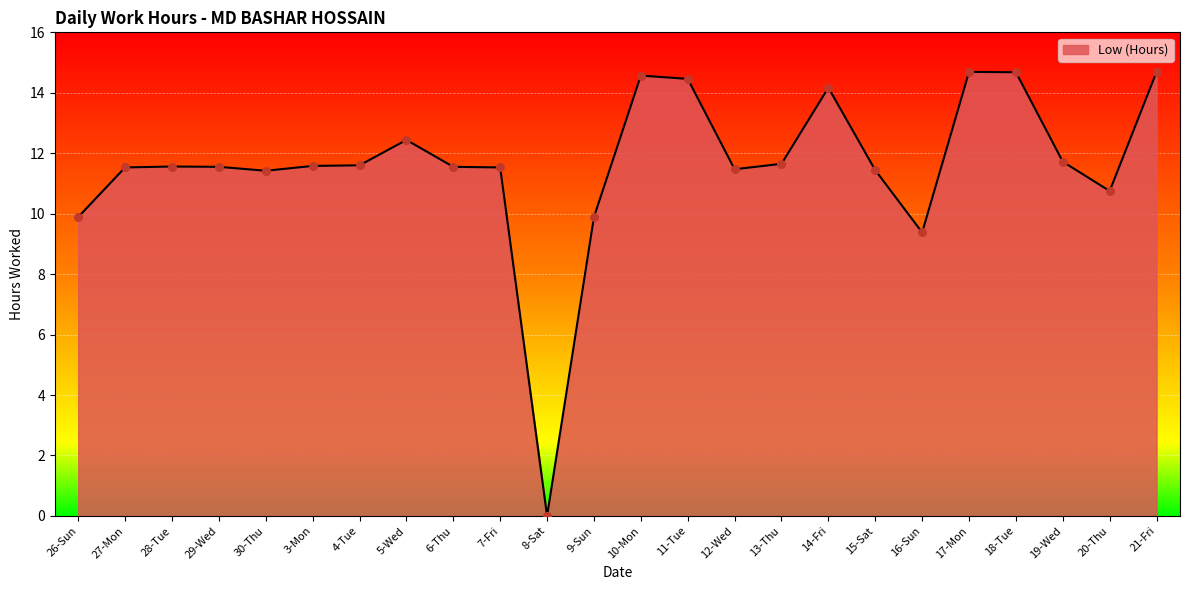

What is the ratio of the value at 26-Sun to the value at 11-Tue?

0.7